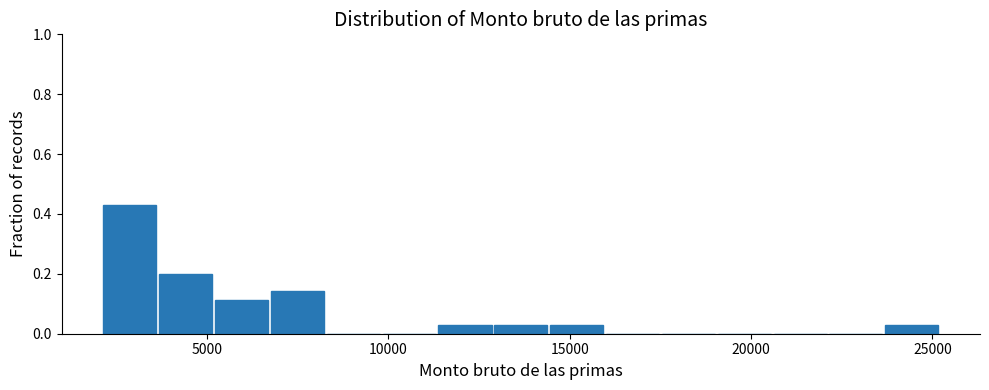

Around what value on the x-axis is the tallest bar? Give the approximate position of its centre, as read against the axis.

3000